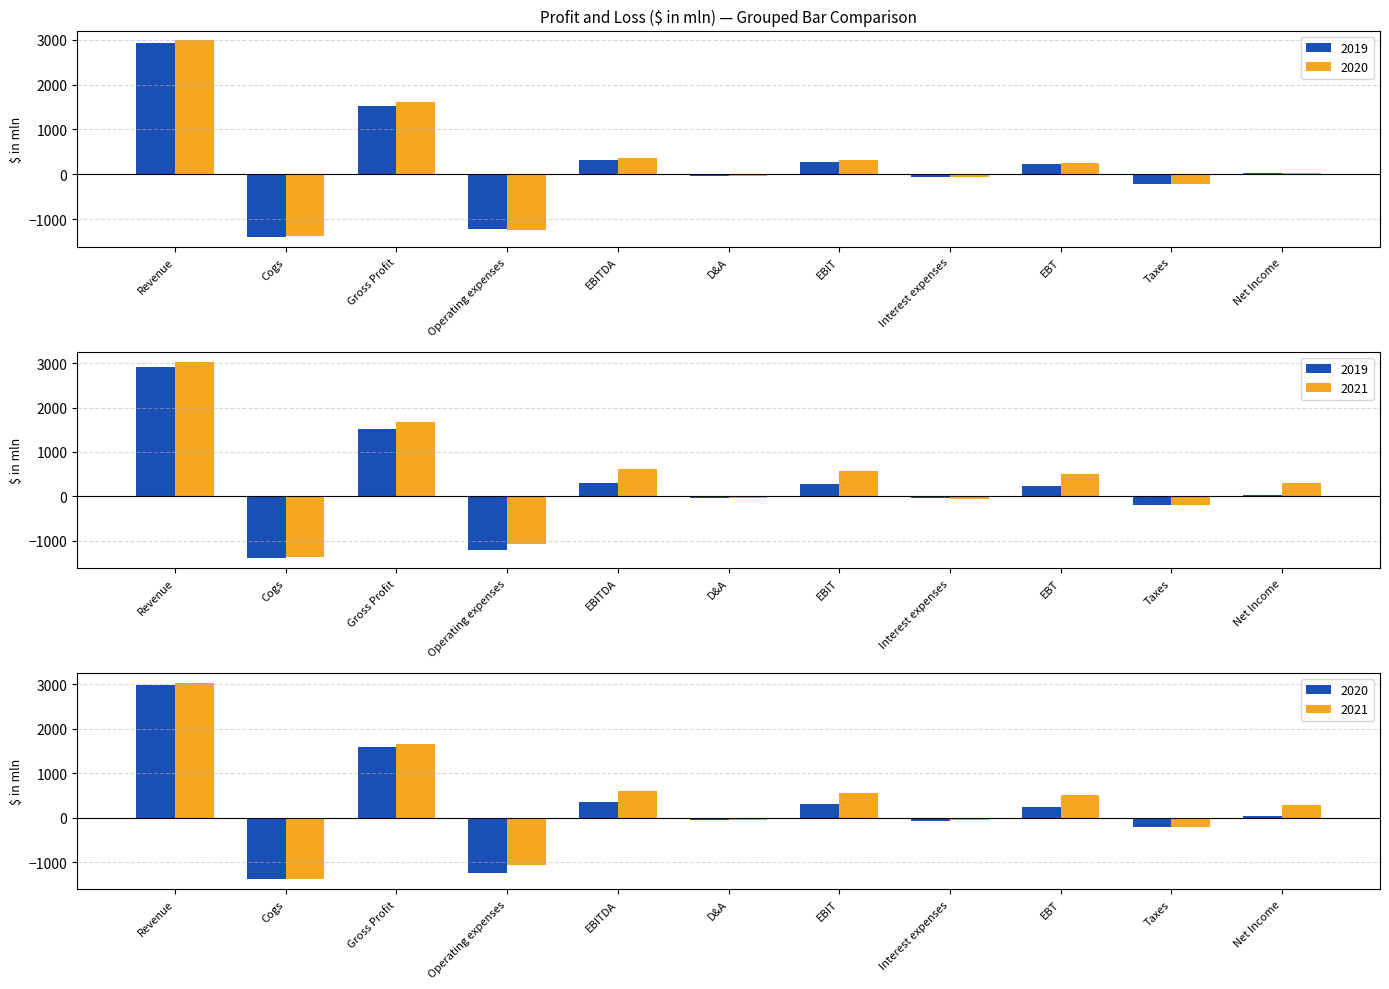

What is the total value across all series at EBITDA?

1269.2